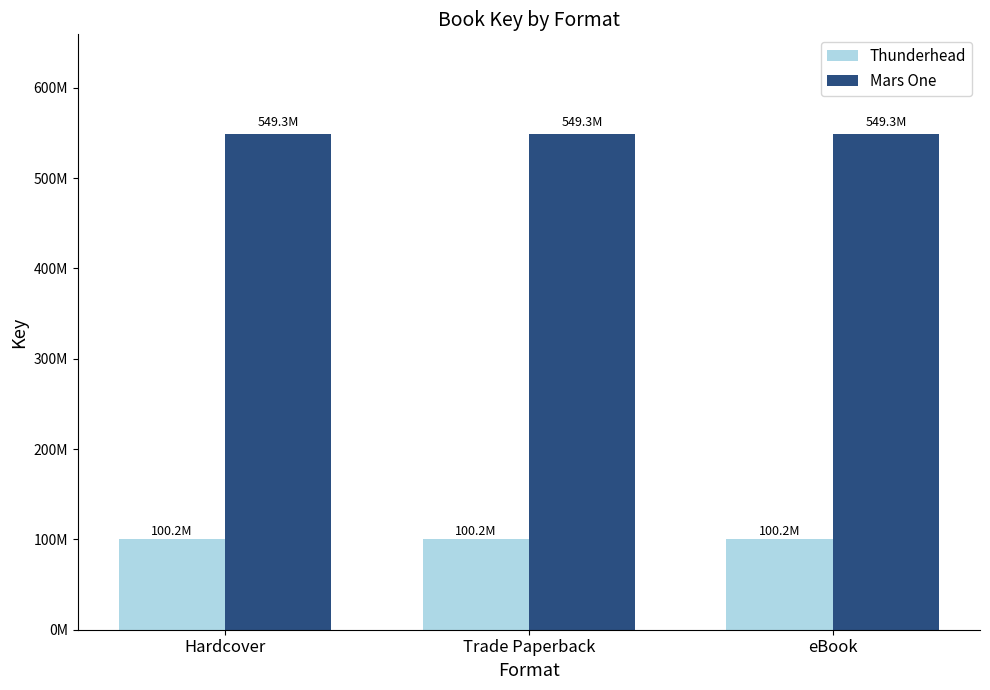

Reading left to right, what are all the values shown in this chart?

Thunderhead: 100196160	100196160	100196160
Mars One: 549297510	549297510	549297510